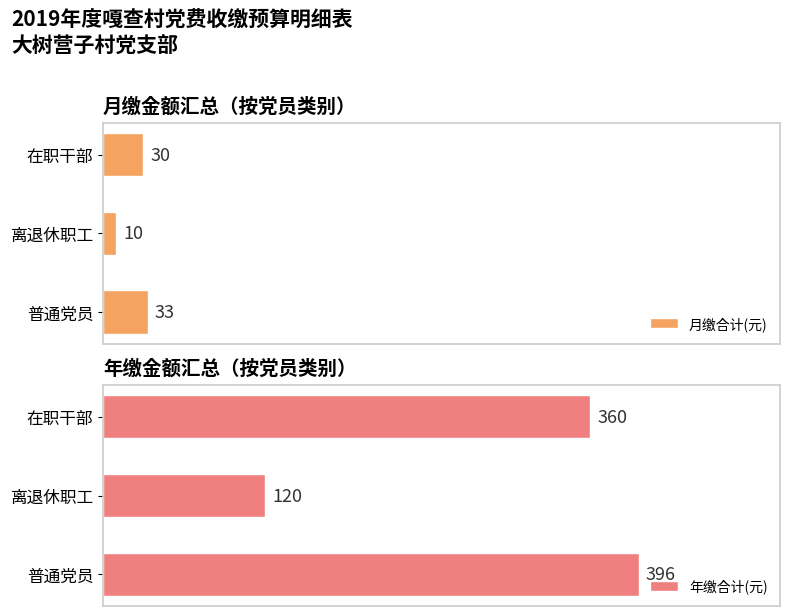

At how many categories does at least one series exceed 35?

3